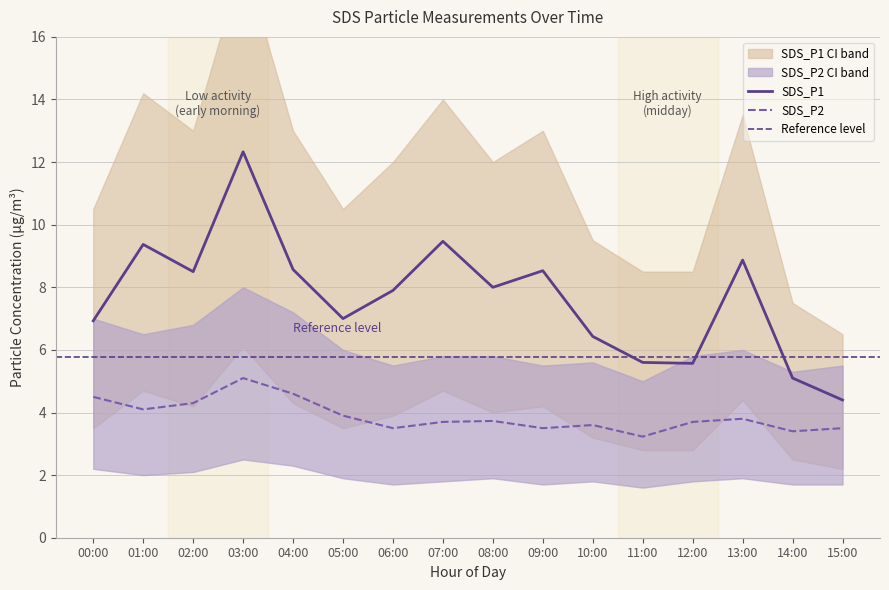

Which series changed the most between 01:00 and 15:00?

SDS_P1_upper